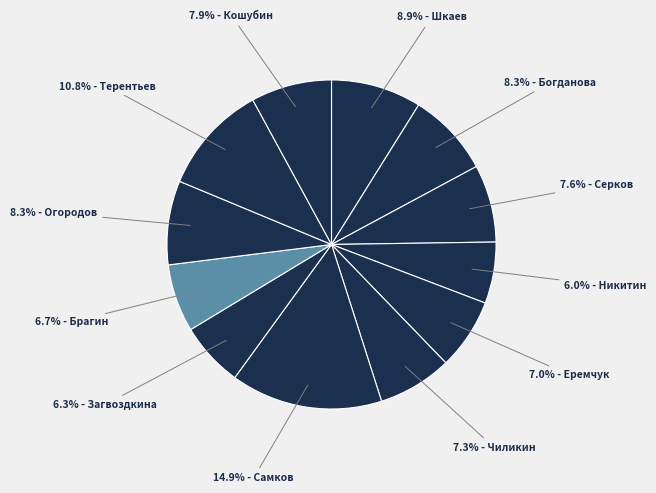

How many slices are in this pie chart?

12